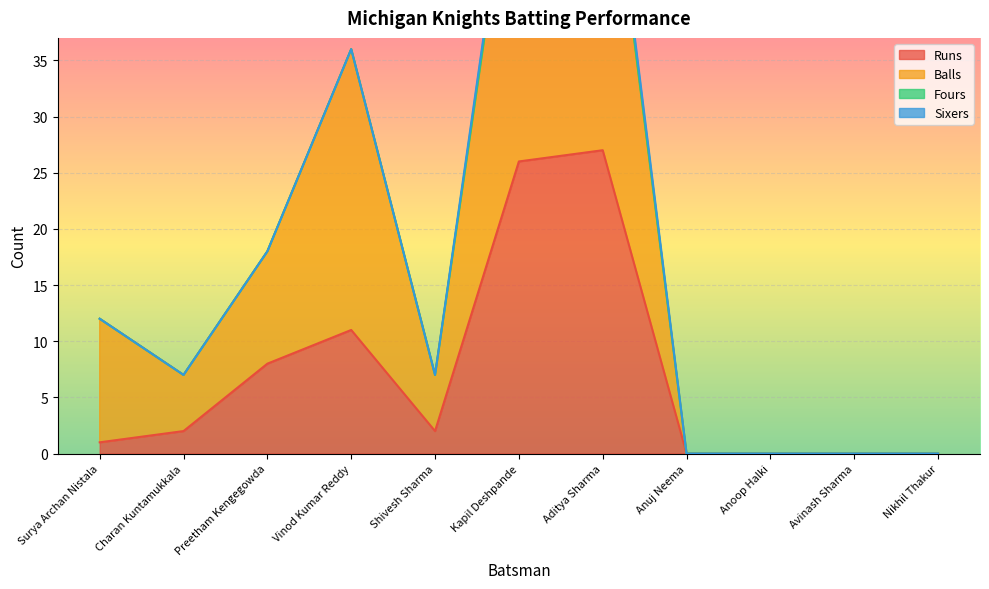

Where is Runs nearest to the value 13?

Vinod Kumar Reddy